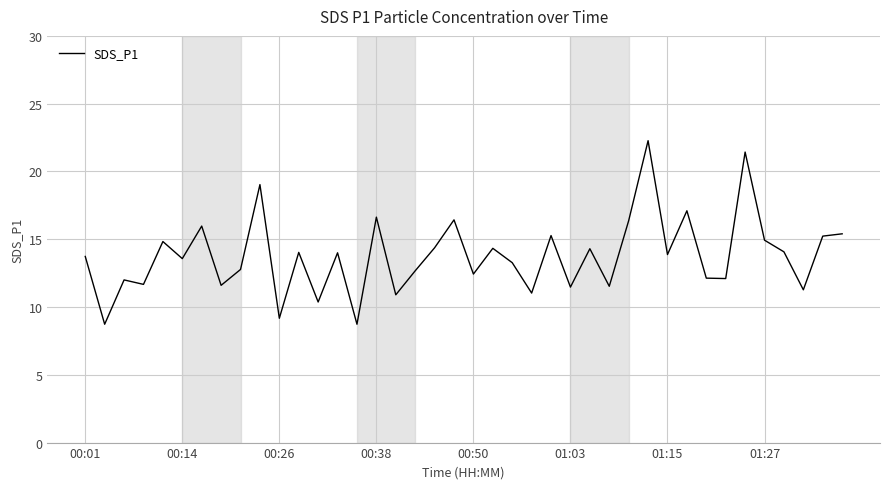

What is the maximum value shown in the chart?

22.3